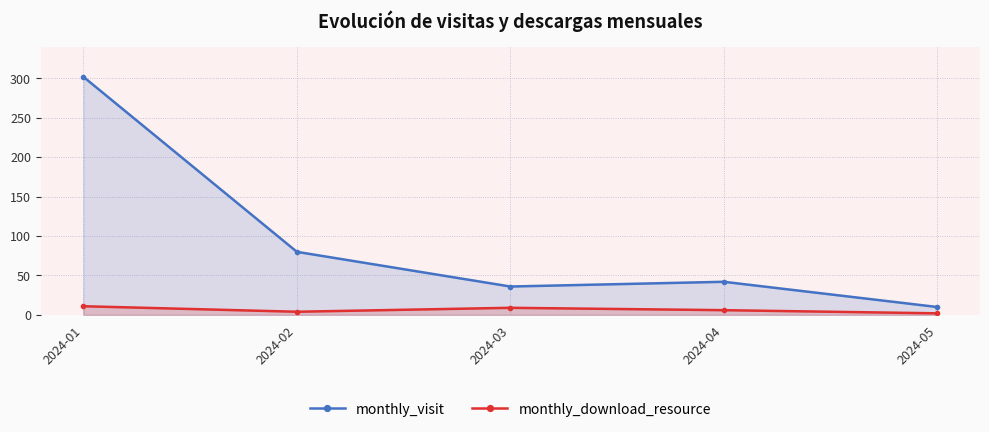

At which label is monthly_download_resource closest to 6?

2024-04